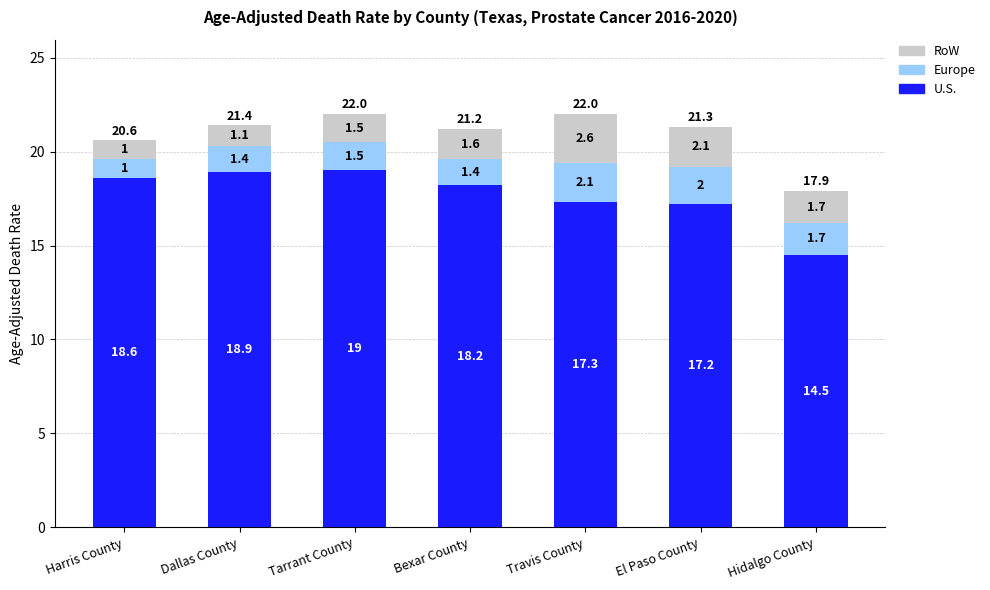

List the labels in order of U.S. value, largest first.

Tarrant County, Dallas County, Harris County, Bexar County, Travis County, El Paso County, Hidalgo County